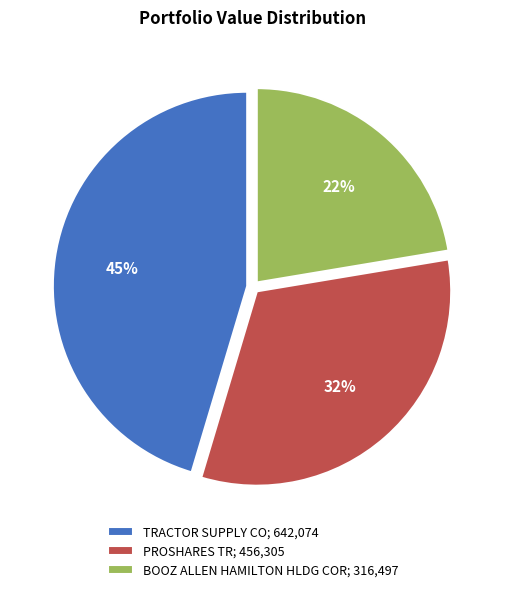

Which slice is the smallest?

BOOZ ALLEN HAMILTON HLDG COR